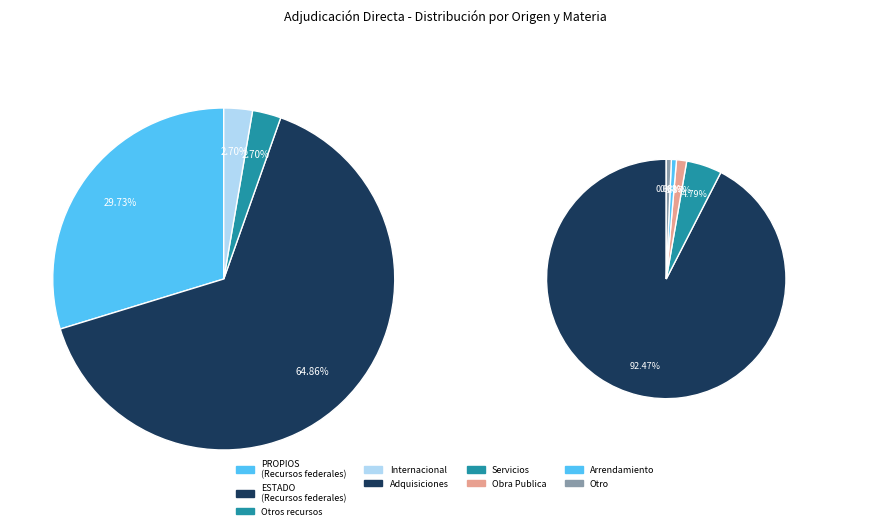

Which category has the biggest portion of the pie?

Adquisiciones